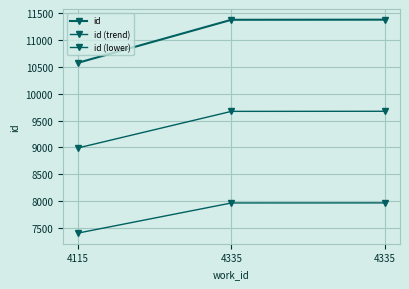

Is this an area chart (filled region under the line)?

No